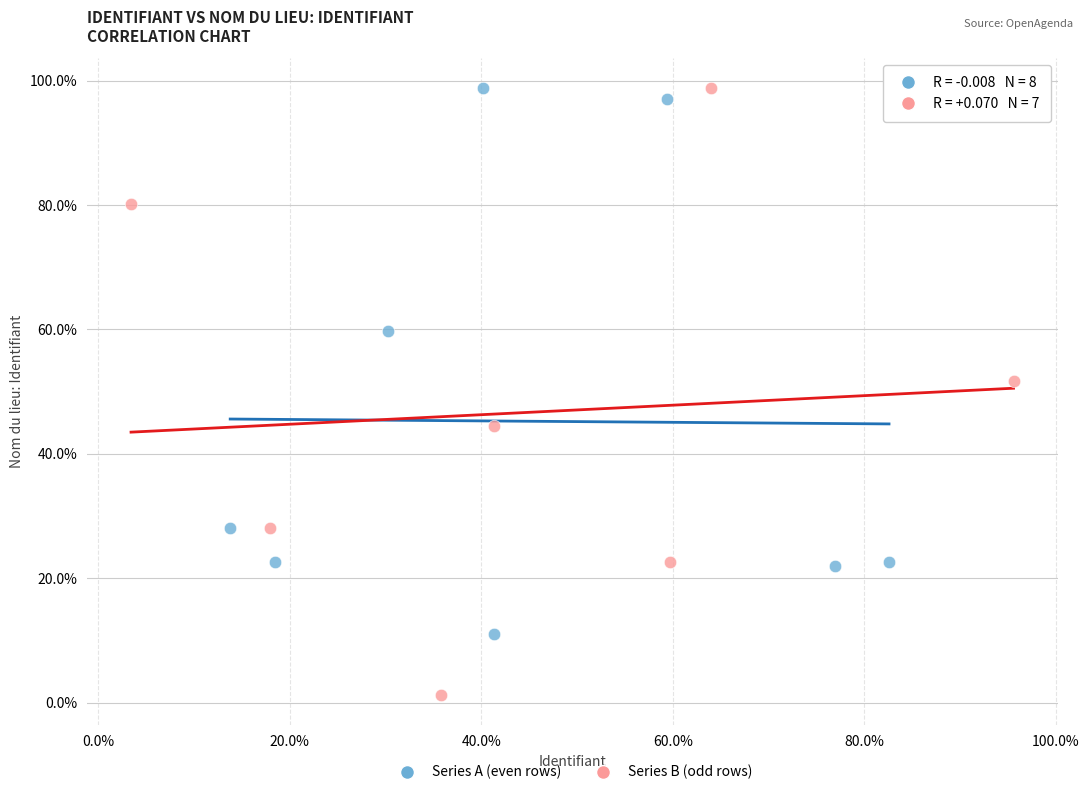

What are all the series names shown in the legend?

Series A (even rows), Series B (odd rows)